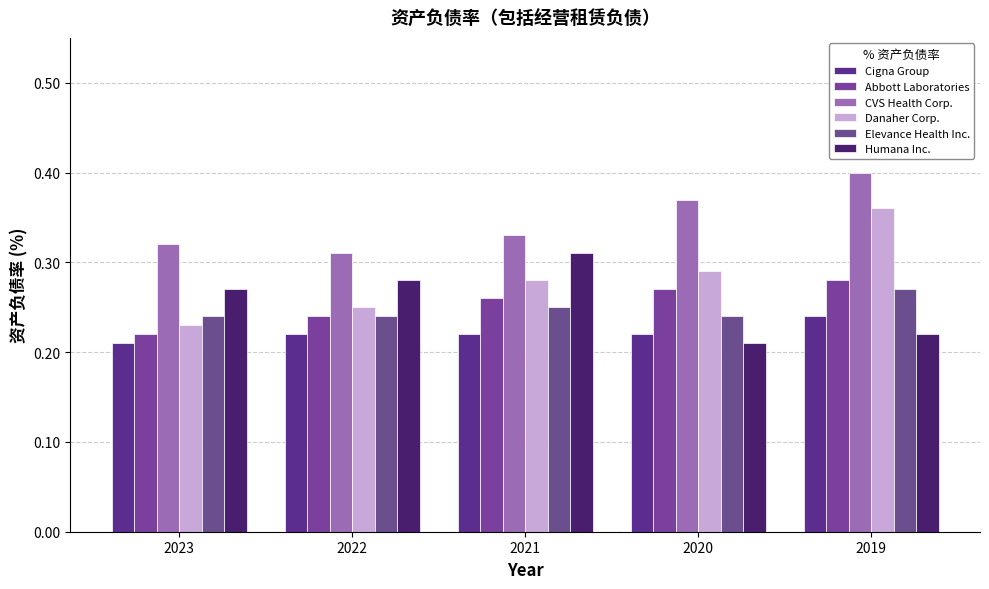

What is the total value across all series at 2021?

1.7